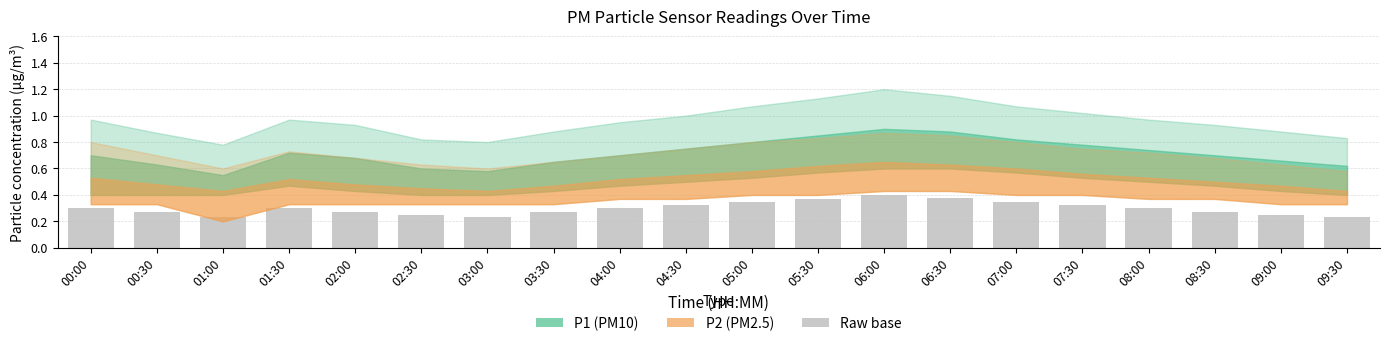

At which category does the chart reach its peak across all series?

06:00